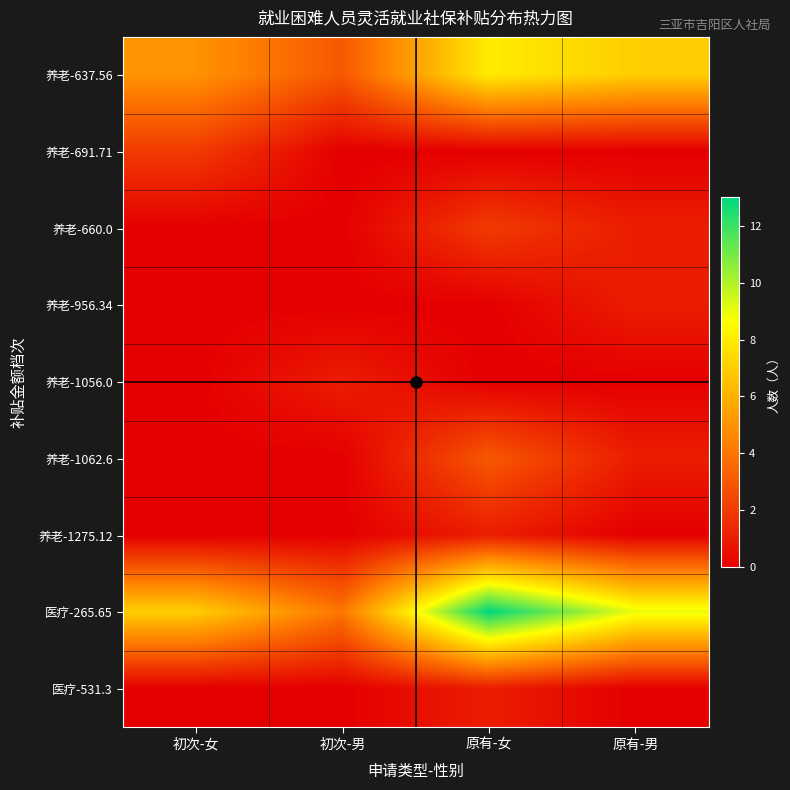

Reading left to right, extract all data points from this chart.

养老-637.56: 初次-女=5	初次-男=3	原有-女=8	原有-男=7
养老-691.71: 初次-女=2	初次-男=0	原有-女=0	原有-男=0
养老-660.0: 初次-女=0	初次-男=0	原有-女=2	原有-男=1
养老-956.34: 初次-女=0	初次-男=0	原有-女=0	原有-男=1
养老-1056.0: 初次-女=0	初次-男=1	原有-女=0	原有-男=0
养老-1062.6: 初次-女=0	初次-男=0	原有-女=3	原有-男=1
养老-1275.12: 初次-女=0	初次-男=0	原有-女=1	原有-男=0
医疗-265.65: 初次-女=7	初次-男=4	原有-女=13	原有-男=9
医疗-531.3: 初次-女=0	初次-男=0	原有-女=1	原有-男=0